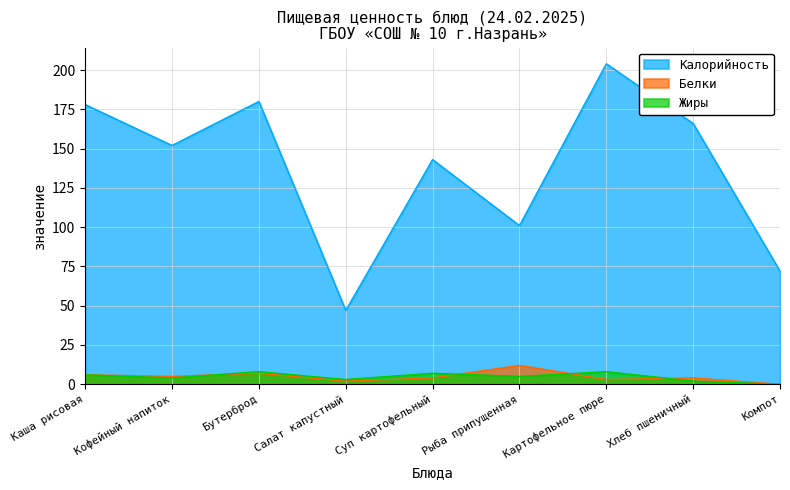

Where does the Калорийность series first go above 152?

Каша рисовая